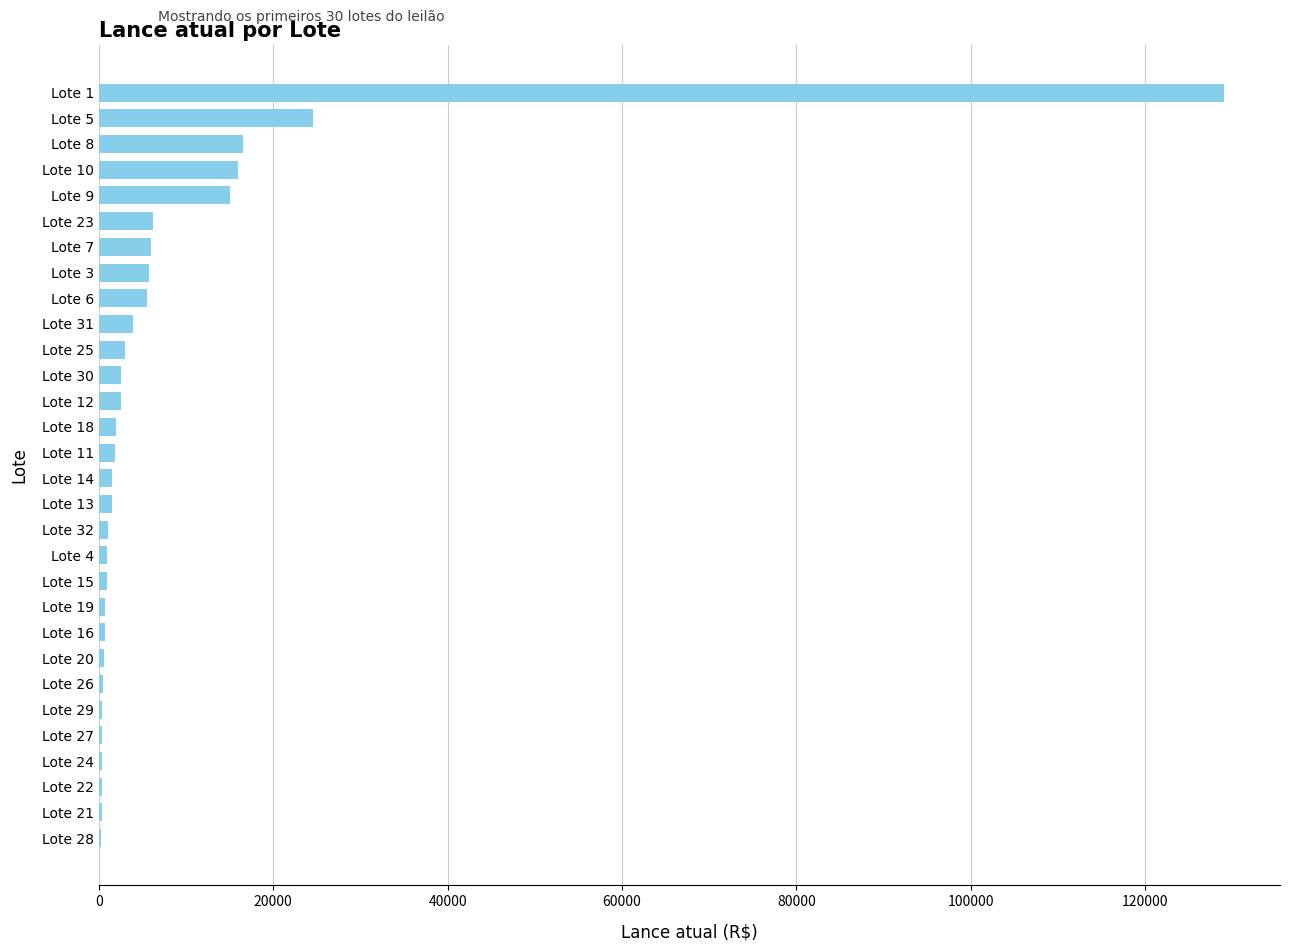

What is the maximum value shown in the chart?

129000